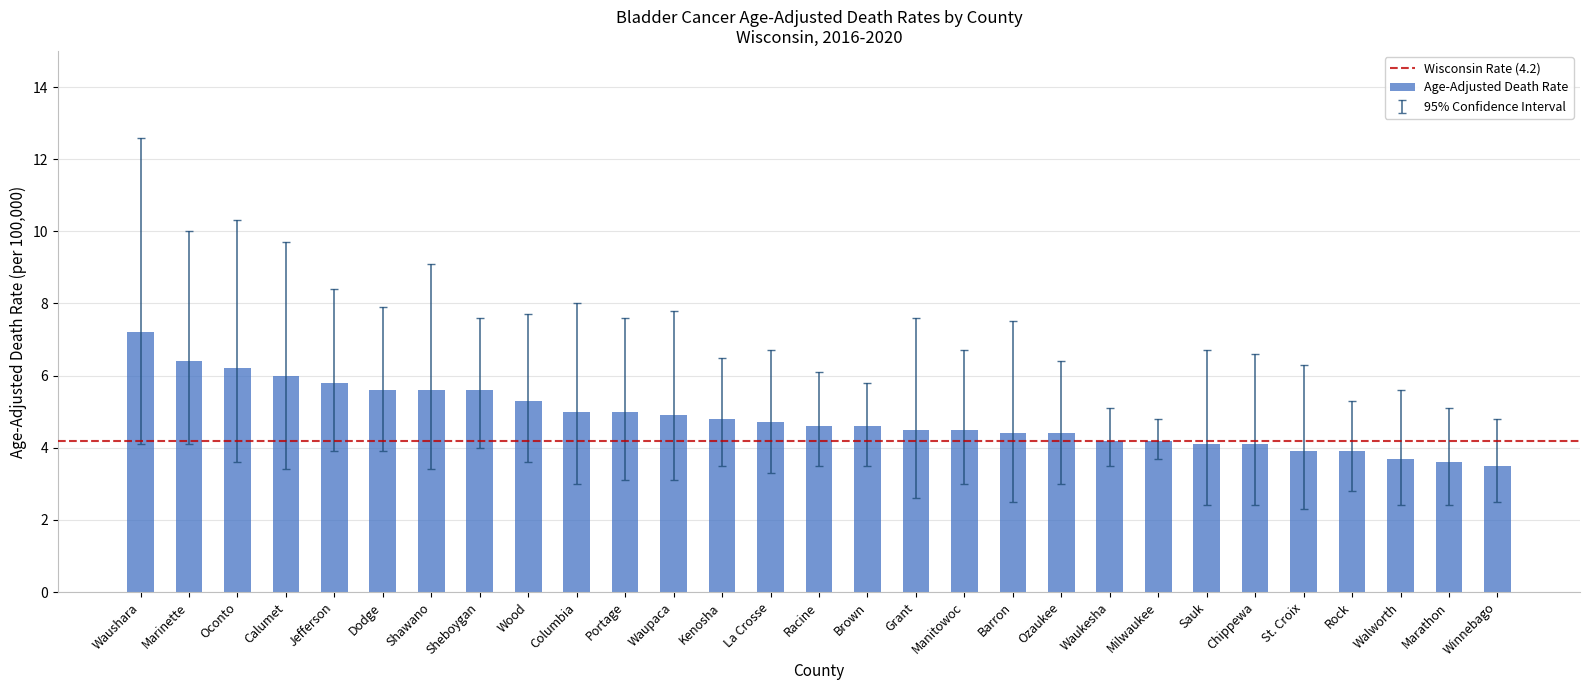

What is the approximate value at Brown?

4.6